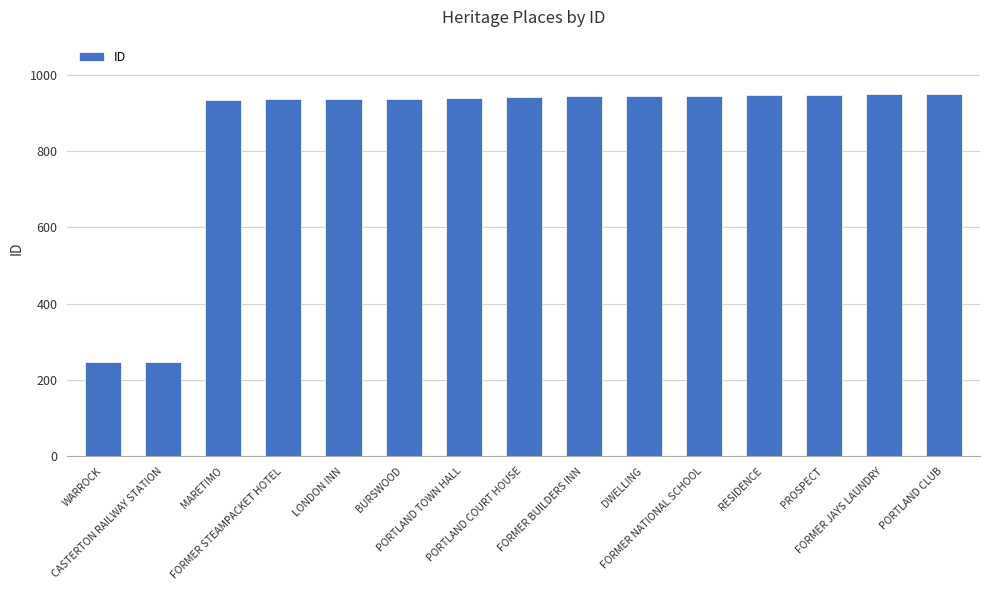

What is the difference between the second highest and minimum values?

702